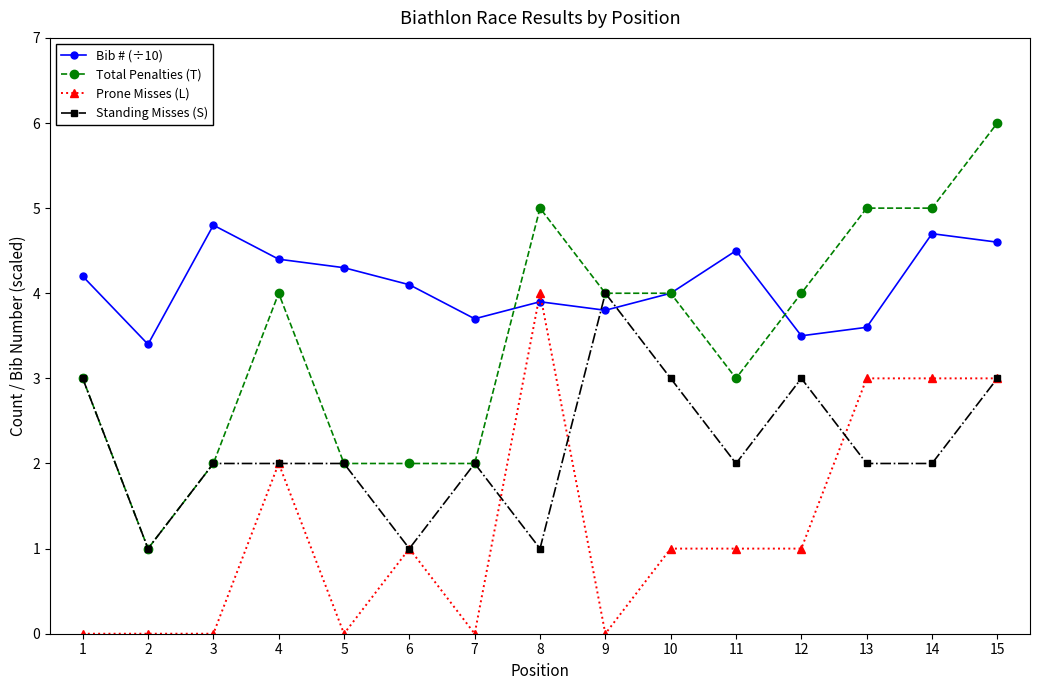

Rank the series by their average value, from highest to lowest.

Bib # (÷10), Total Penalties (T), Standing Misses (S), Prone Misses (L)